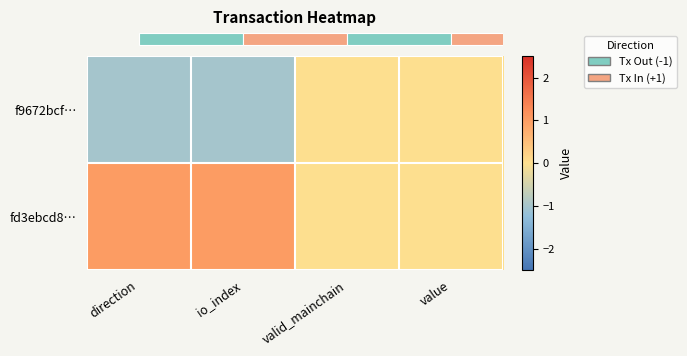

Which series has the widest spread of values?

row_0